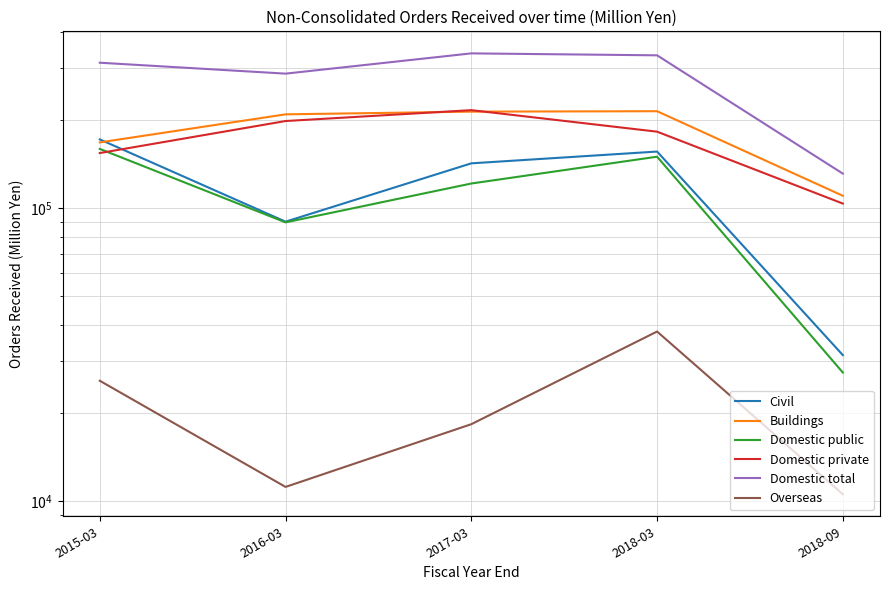

List the series in order of their peak value, highest first.

Domestic total, Domestic private, Buildings, Civil, Domestic public, Overseas